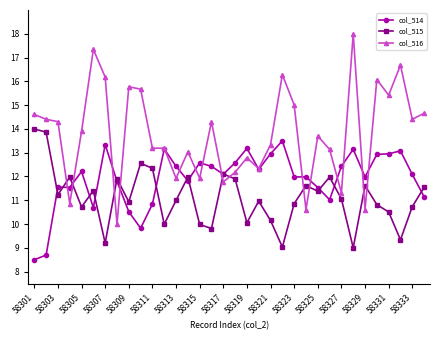

List the series in order of their overall mean, lowest first.

col_515, col_514, col_516